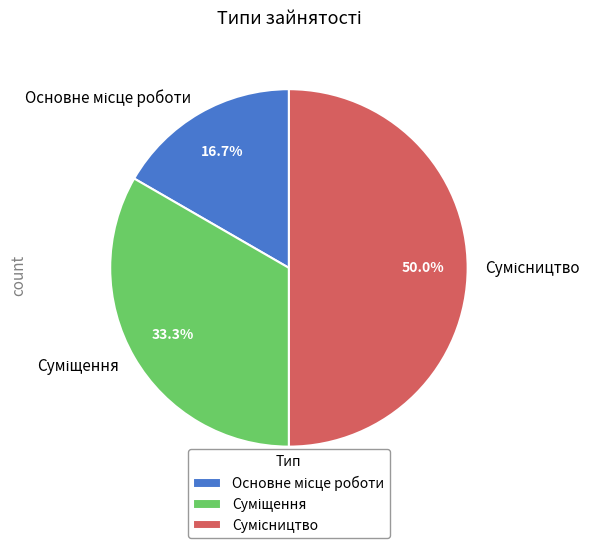

Which category has the biggest portion of the pie?

Сумісництво